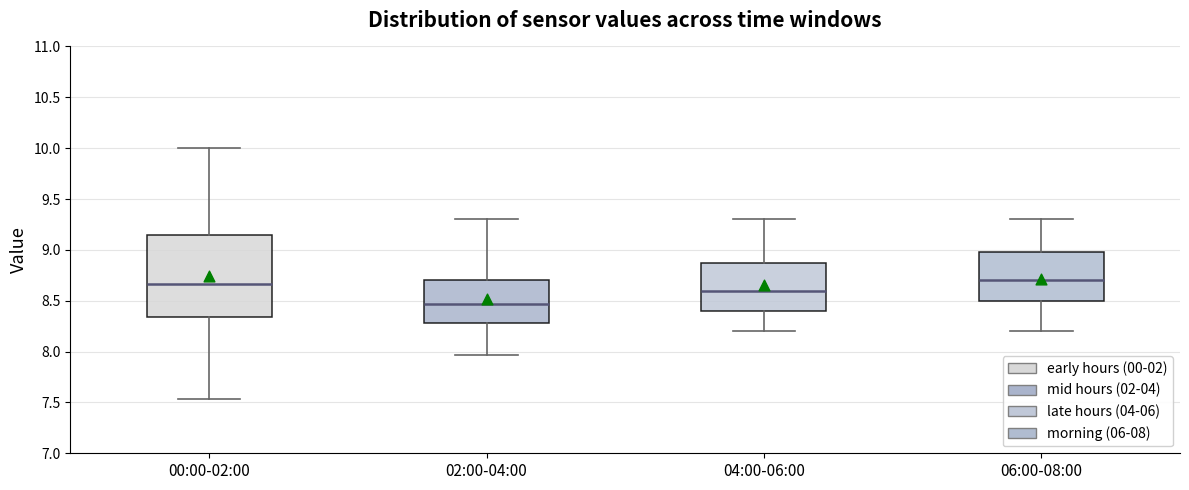

Reading left to right, read every box against the y-axis: the position of its median line, the range the box covers, and the ends of its whiskers. The values are not printed on the chart, so give them approximately, as read against the axis.

00:00-02:00: median 8.65, box 8.35 to 9.15, whiskers 7.55 to 10.00
02:00-04:00: median 8.45, box 8.30 to 8.70, whiskers 7.95 to 9.30
04:00-06:00: median 8.60, box 8.40 to 8.90, whiskers 8.20 to 9.30
06:00-08:00: median 8.70, box 8.50 to 9.00, whiskers 8.20 to 9.30